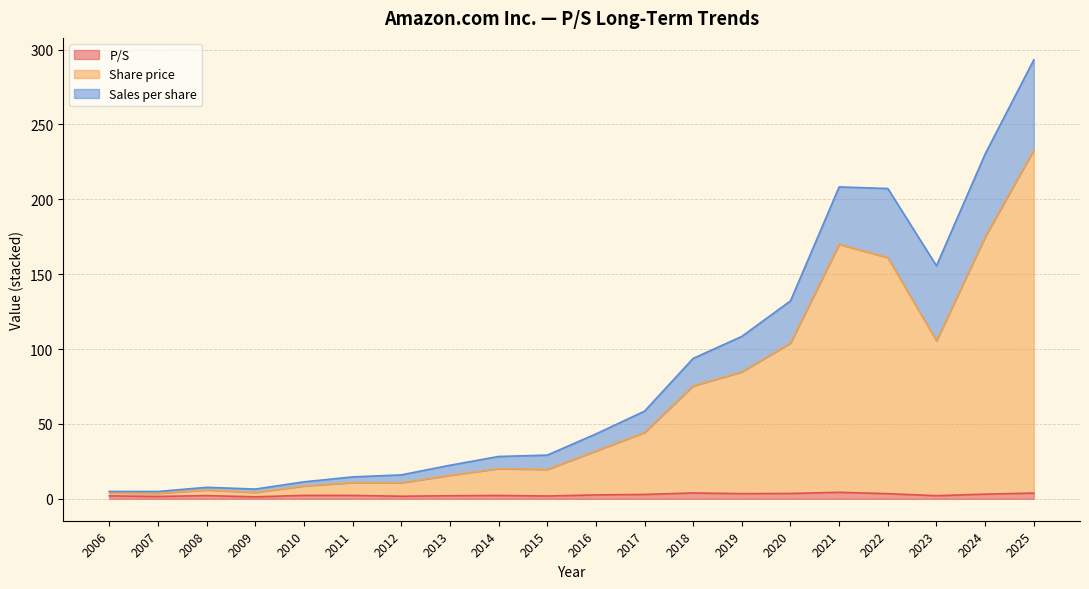

At which category is the sum across all series the highest?

2025